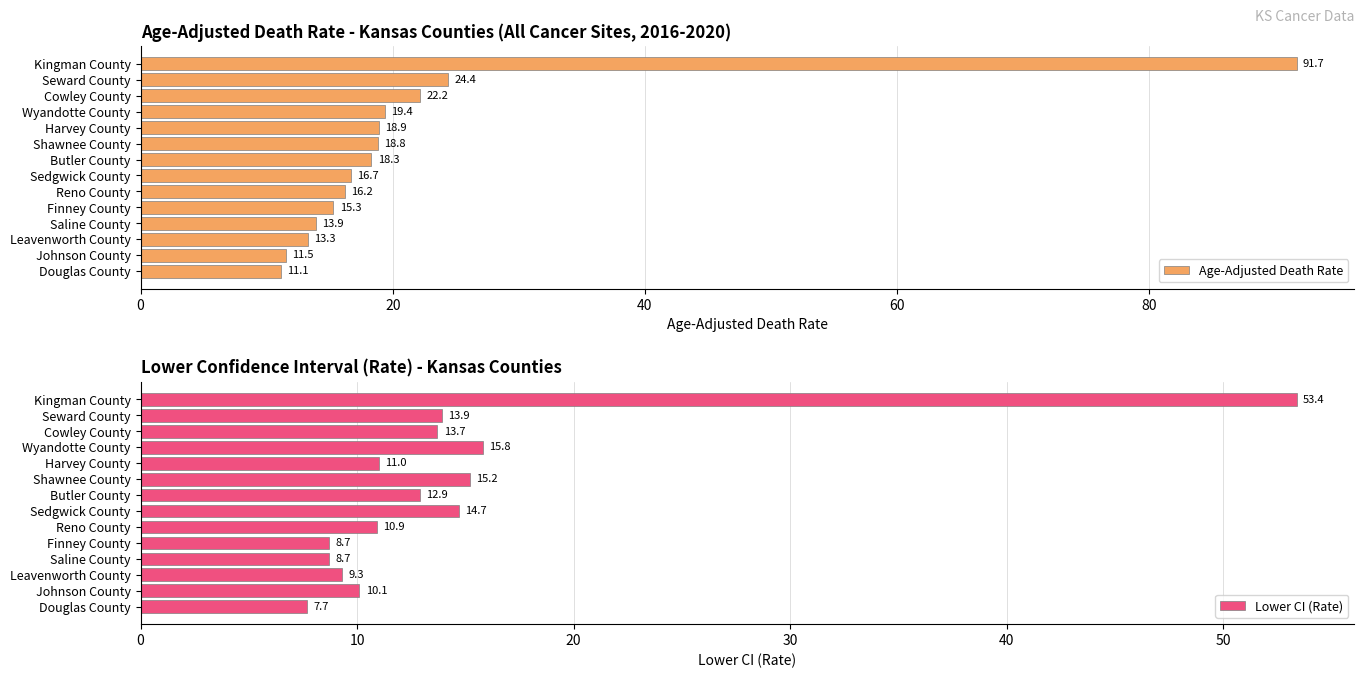

The Age-Adjusted Death Rate series shows 16.2 at Reno County. True or false?

True